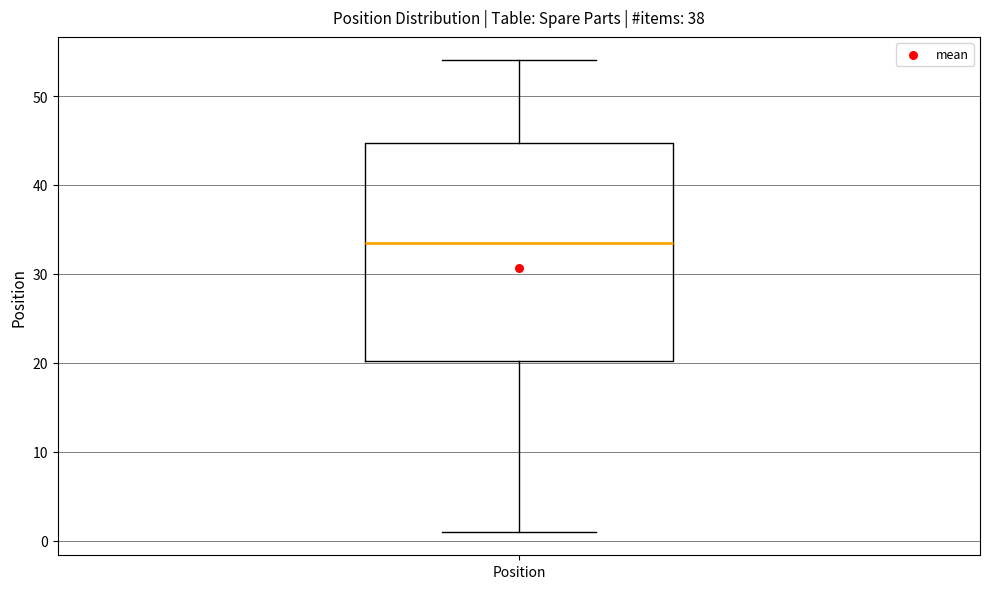

Transcribe this box plot: give where the median line is, the range the box spans, and where the two whiskers end, as read against the y-axis. The values are not printed on the chart, so give them approximately, as read against the axis.

median 34, box 20 to 45, whiskers 1 to 54